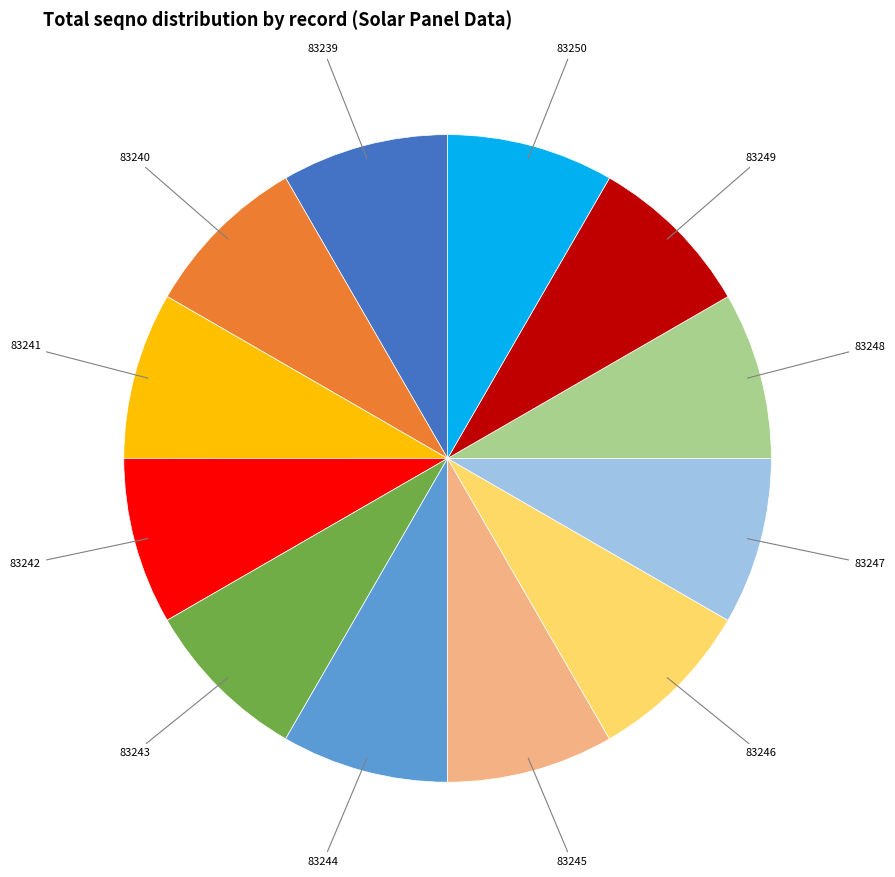

Is there a majority slice in this chart?

No